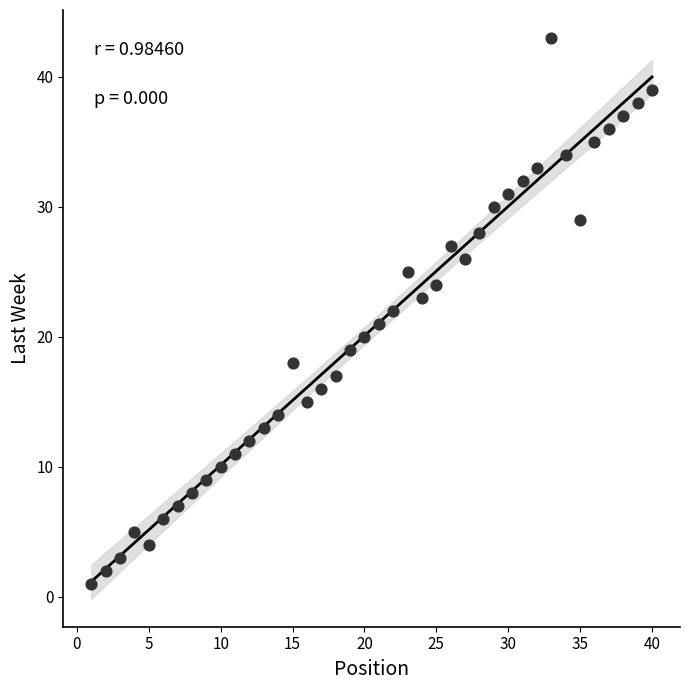

What is the range of X values (max minus min)?

39